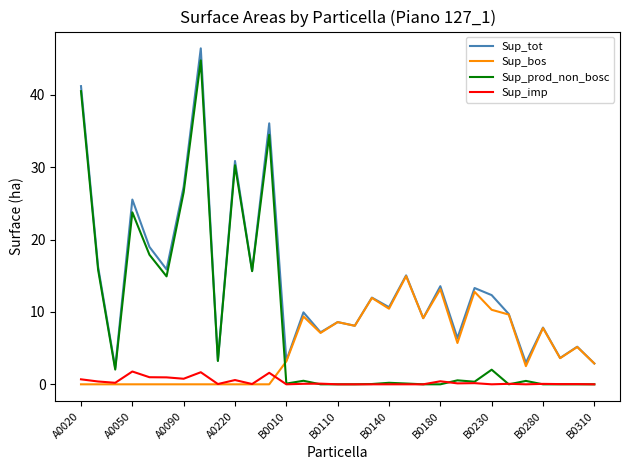

What is the maximum value for Sup_tot?

46.4